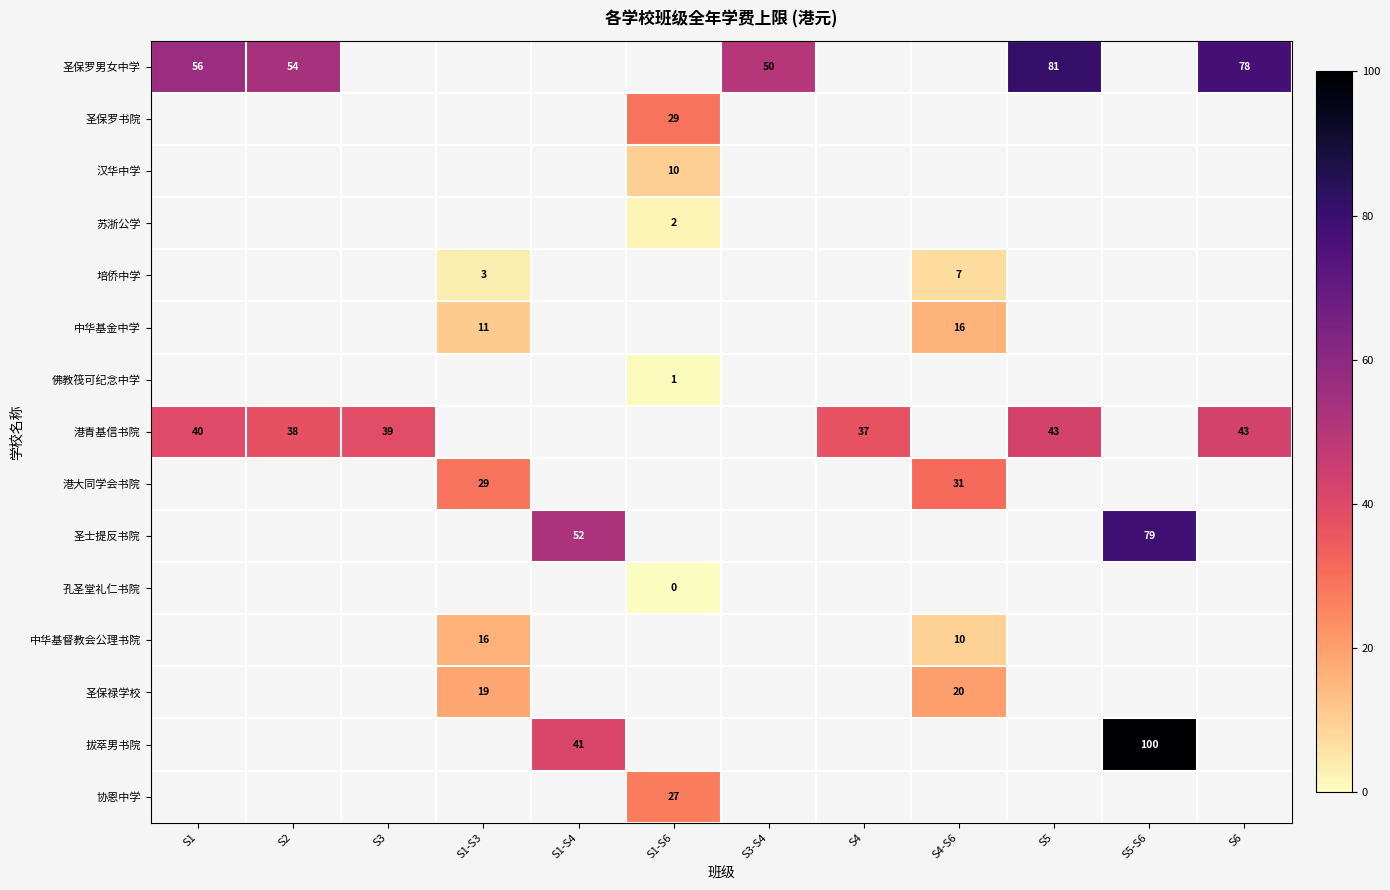

What is the spread (max minus min) of values at S6?

34.7